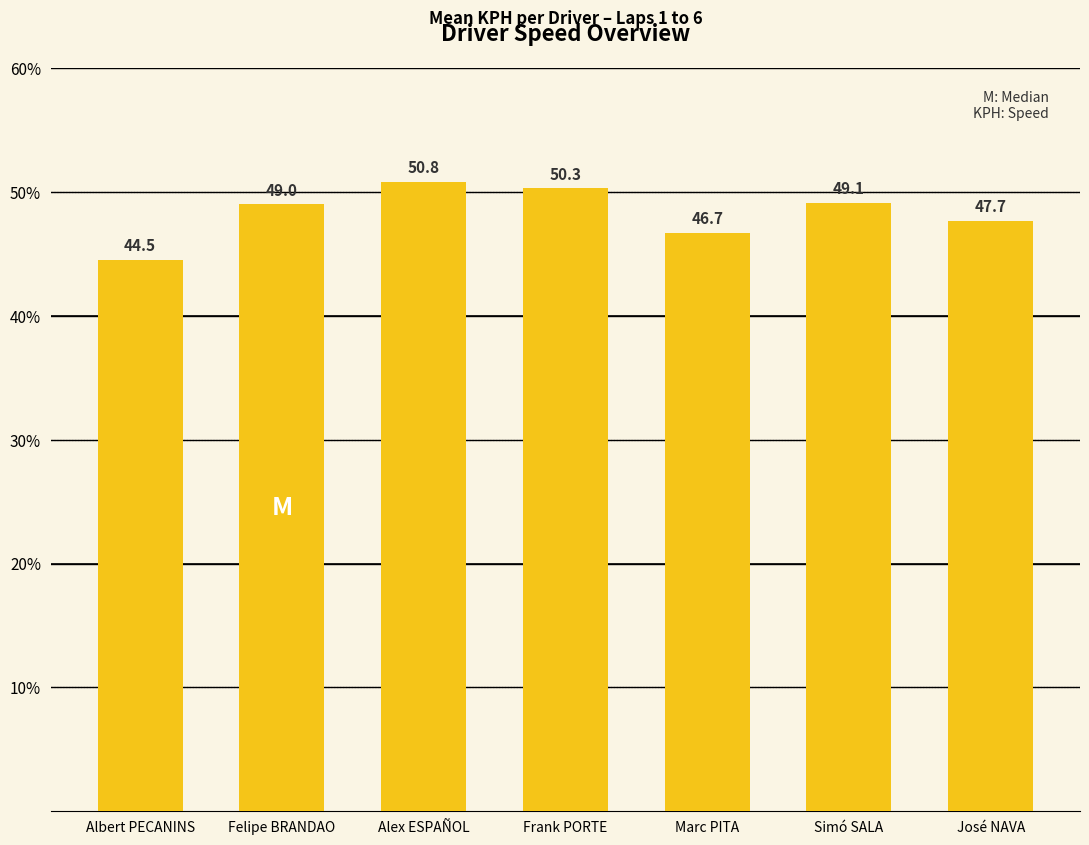

Is it true that the value at José NAVA is 47.7?

True